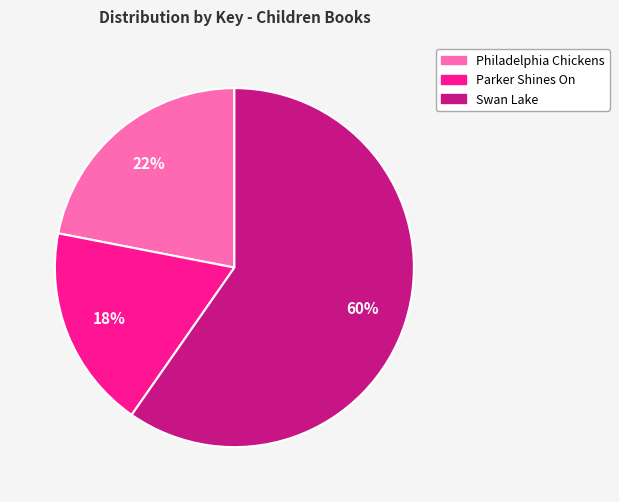

To the nearest percent, what is the combined percentage of Philadelphia Chickens and Swan Lake?

82%